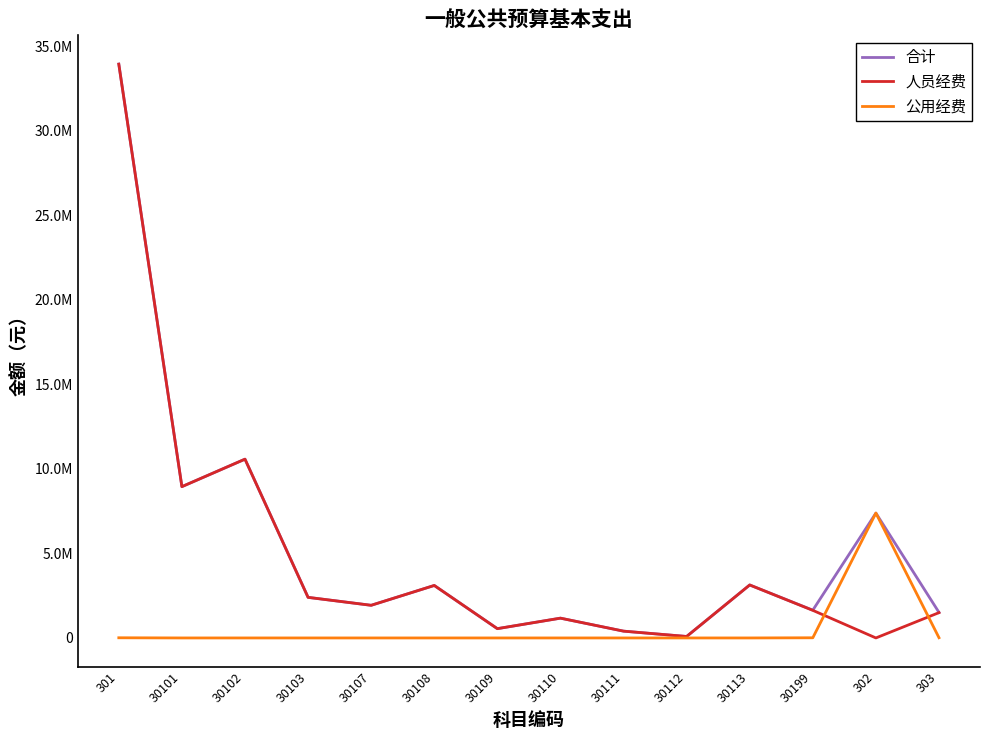

At which category is the sum across all series the highest?

301